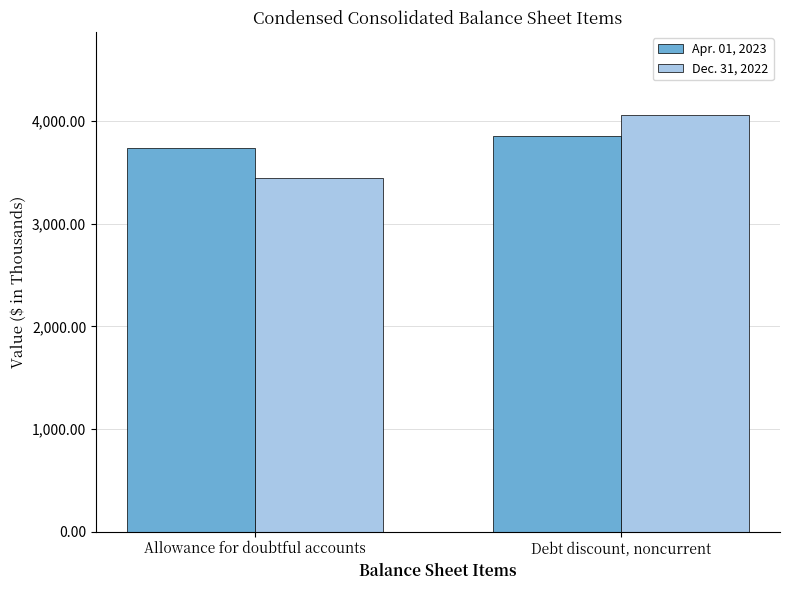

Does the chart contain stacked bars?

No